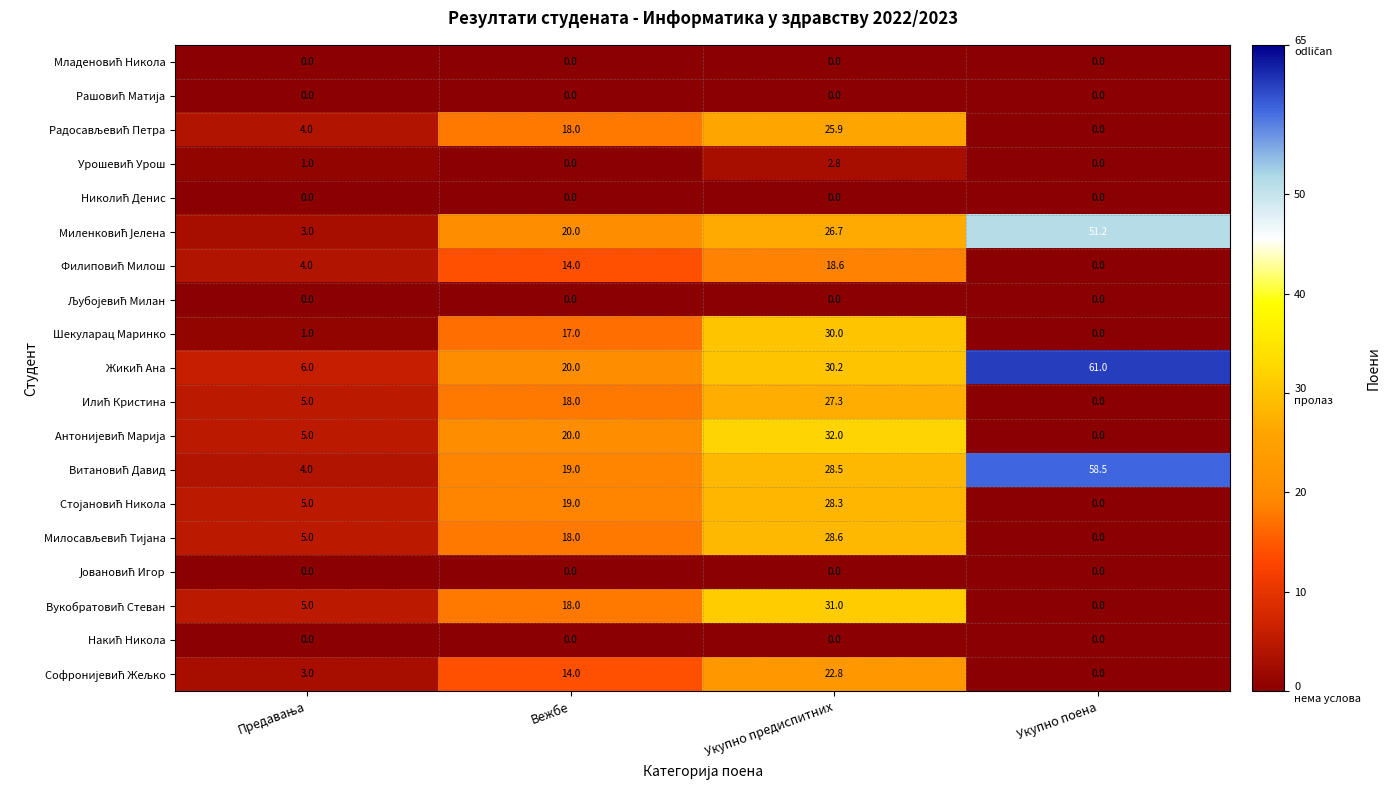

What is the spread (max minus min) of values at Укупно предиспитних?

32.0